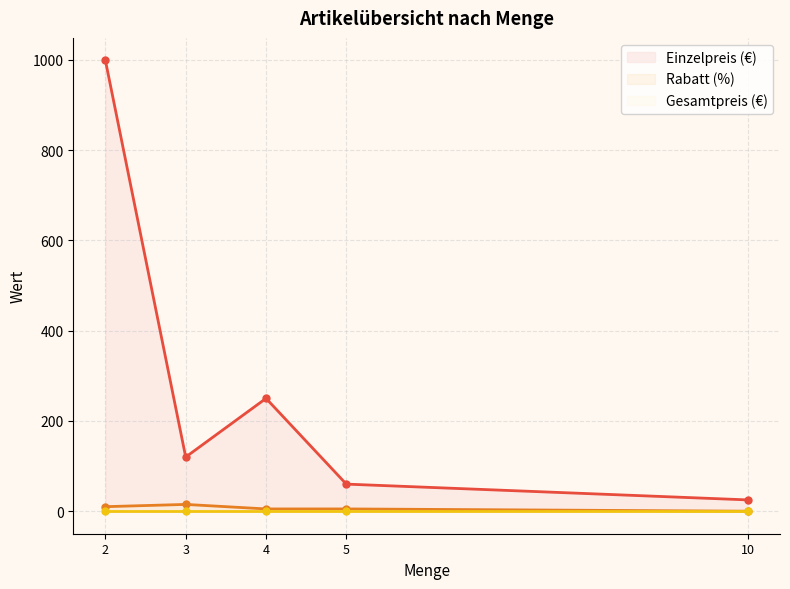

What is the maximum value for Rabatt (%)?

15